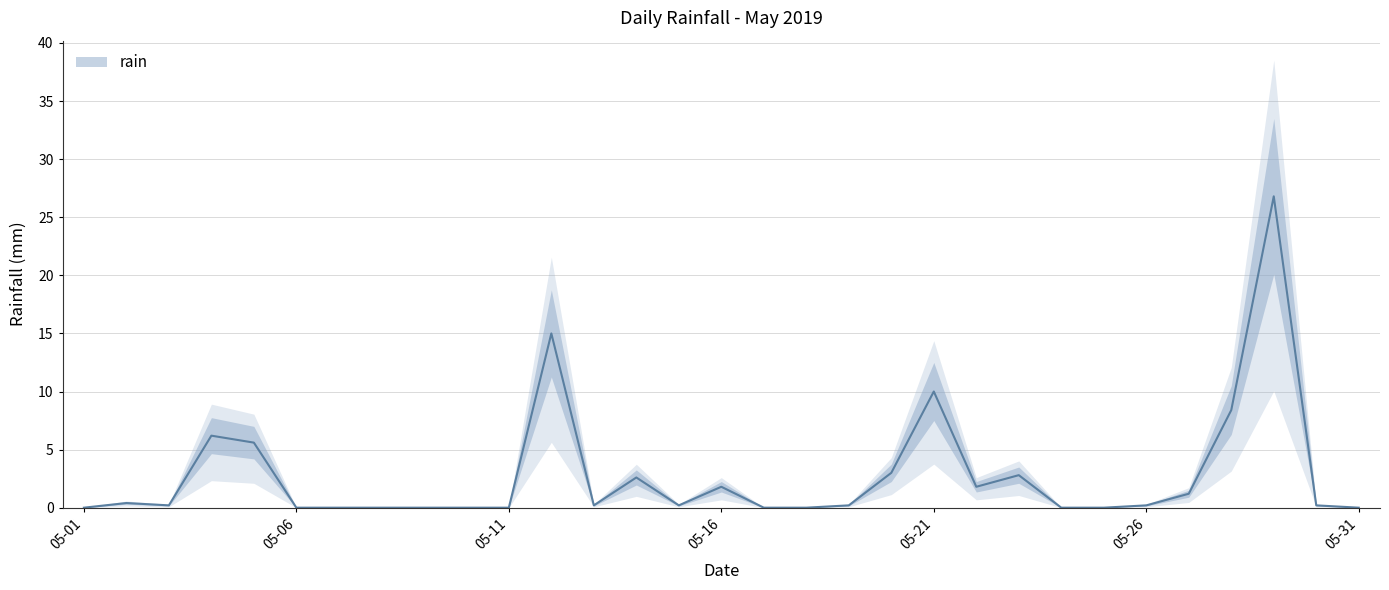

The value at 2019-05-24 is 0.0. True or false?

True